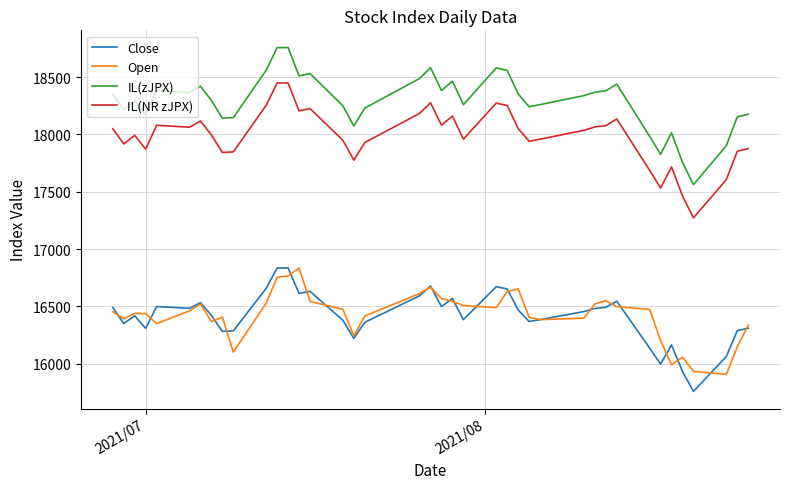

What is the maximum value for Open?

16833.8